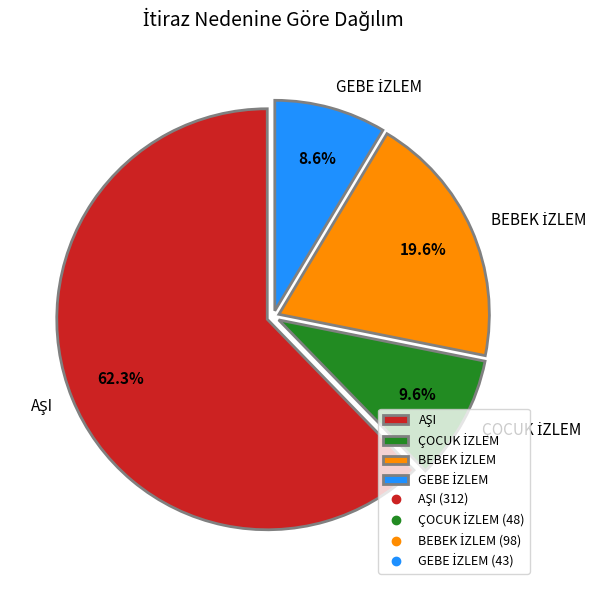

Is there a majority slice in this chart?

Yes